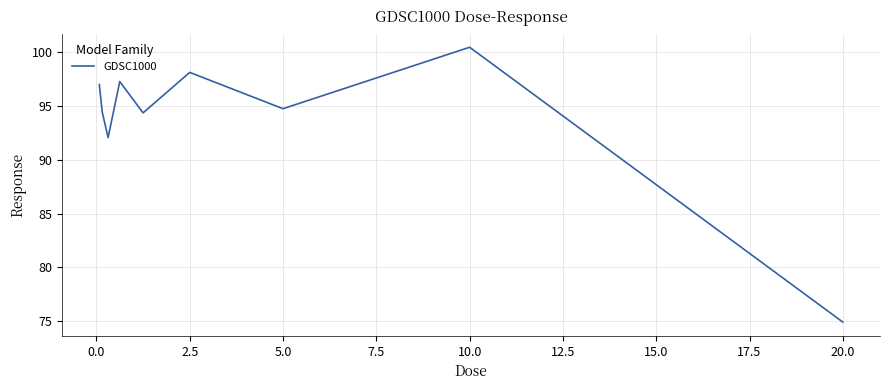

What is the maximum value shown in the chart?

100.5